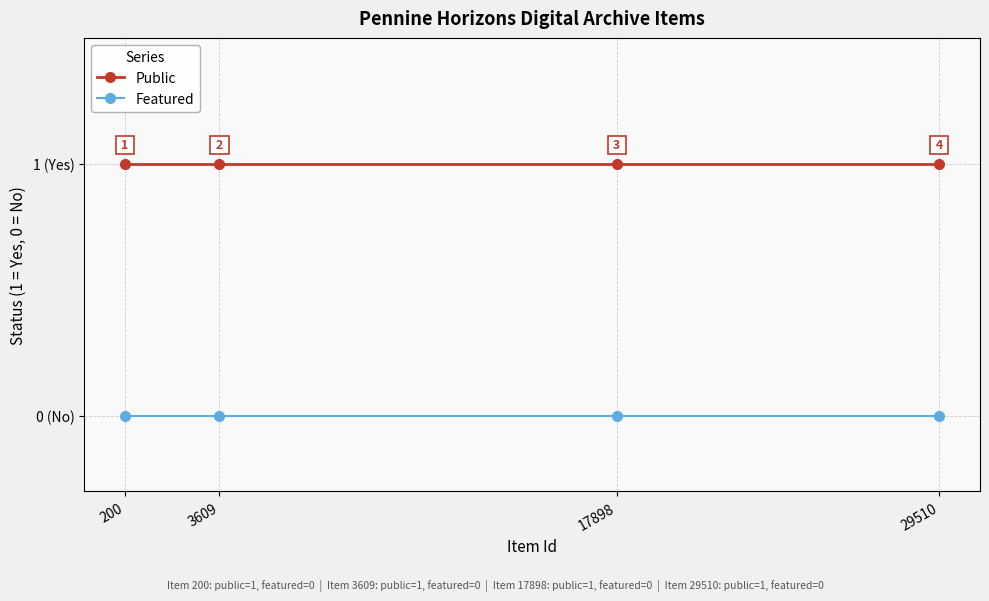

Does the chart have visible grid lines?

Yes